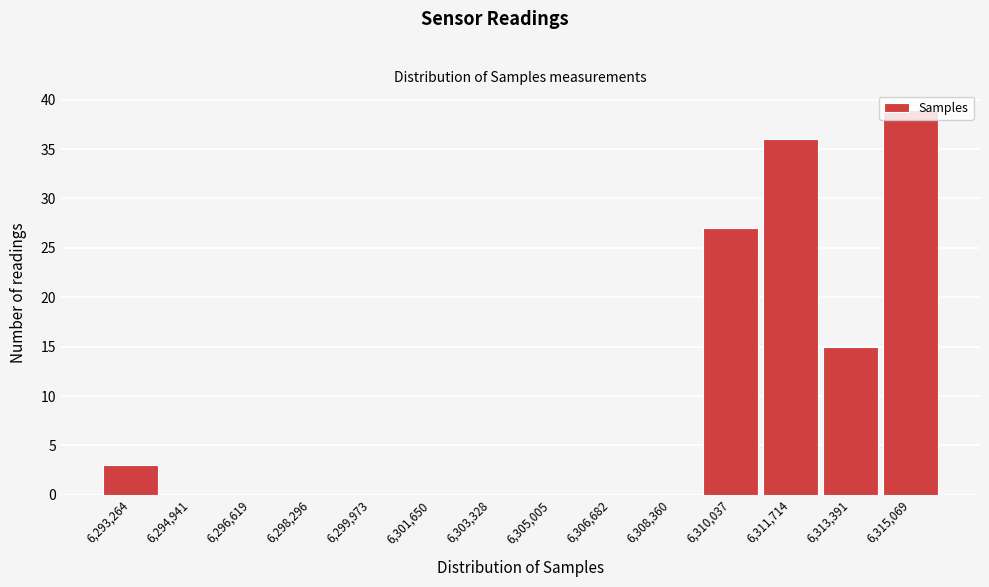

At which category does the chart reach its peak across all series?

6,315,069